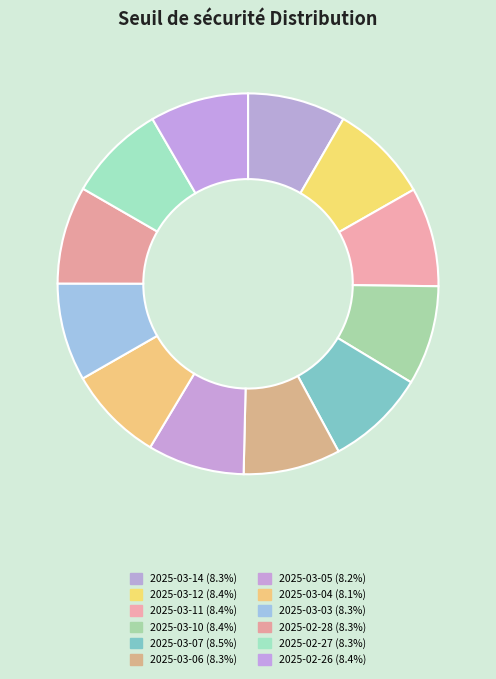

To the nearest percent, what is the combined percentage of 2025-03-03 and 2025-03-14?

17%